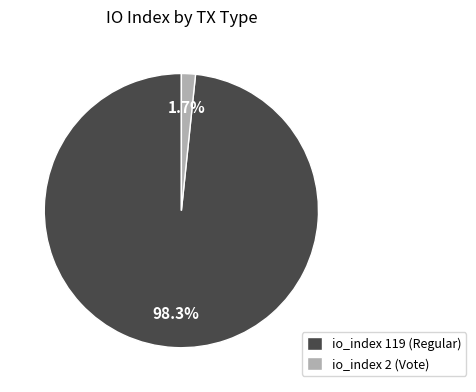

What is the largest slice in the pie chart?

io_index 119 (Regular)